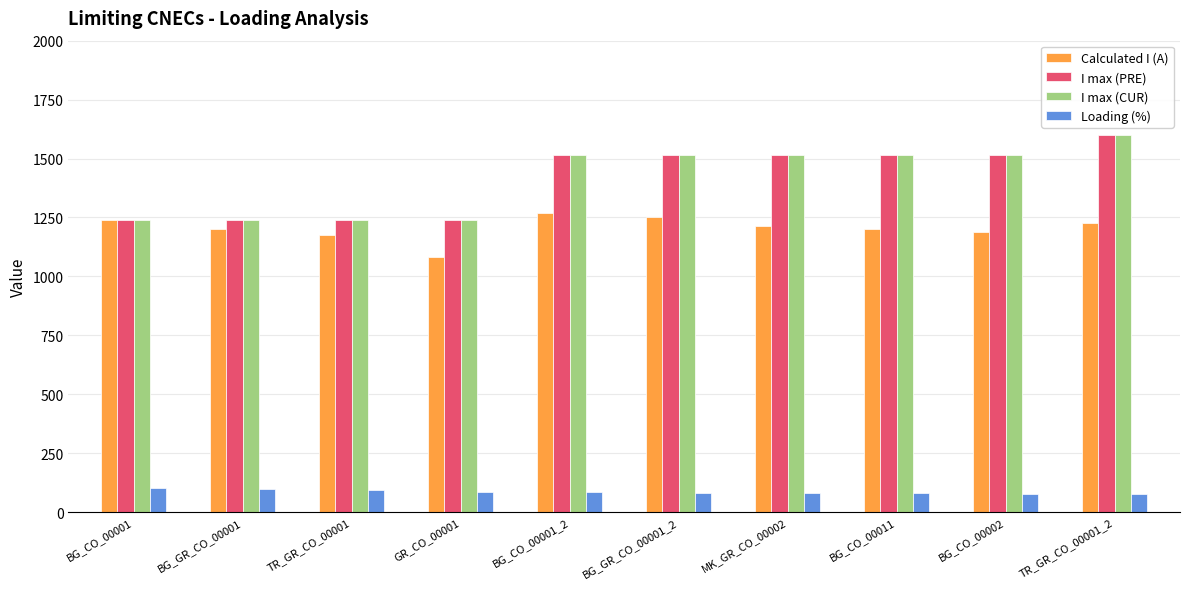

The value of I max (CUR) at TR_GR_CO_00001_2 is 1600. True or false?

True